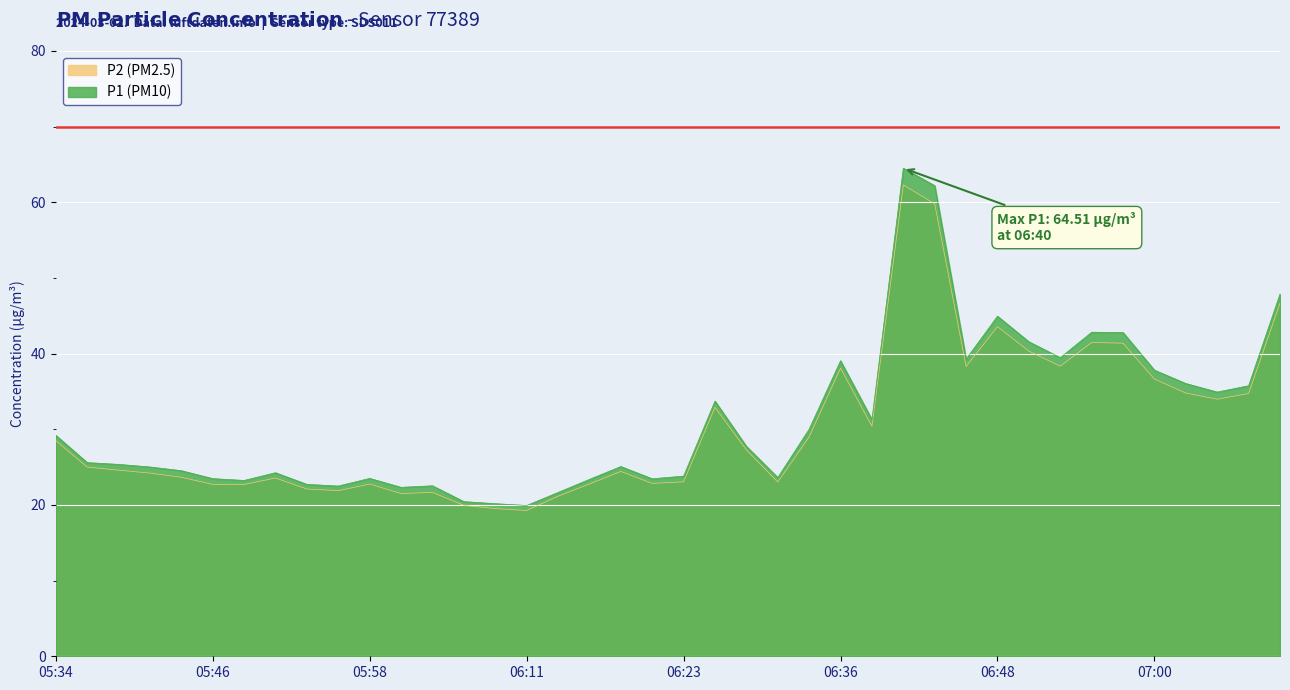

True or false: P2 has more than 1 interior local peaks.

True